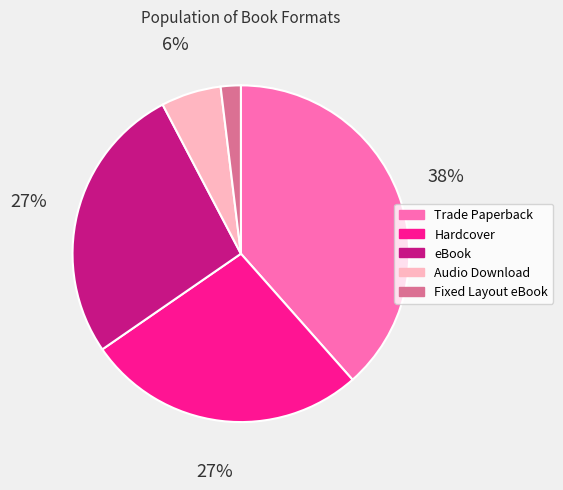

True or false: Fixed Layout eBook accounts for 2% of the total.

True